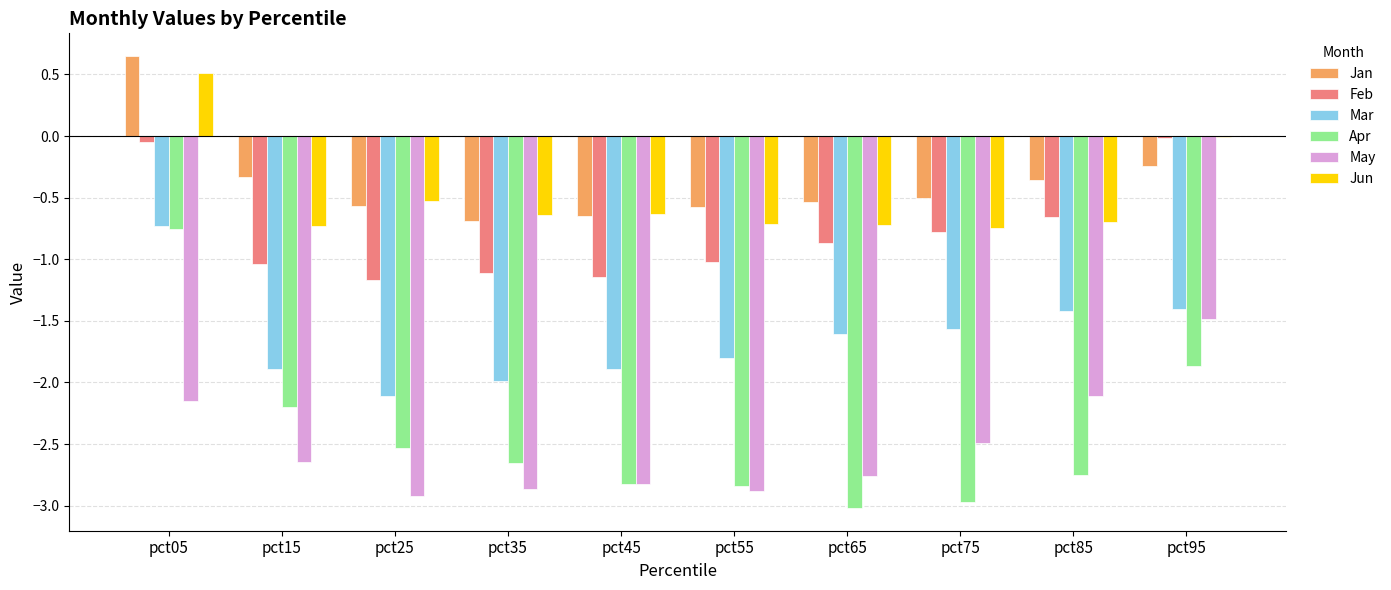

Between pct05 and pct85, which series saw the biggest shift?

Apr